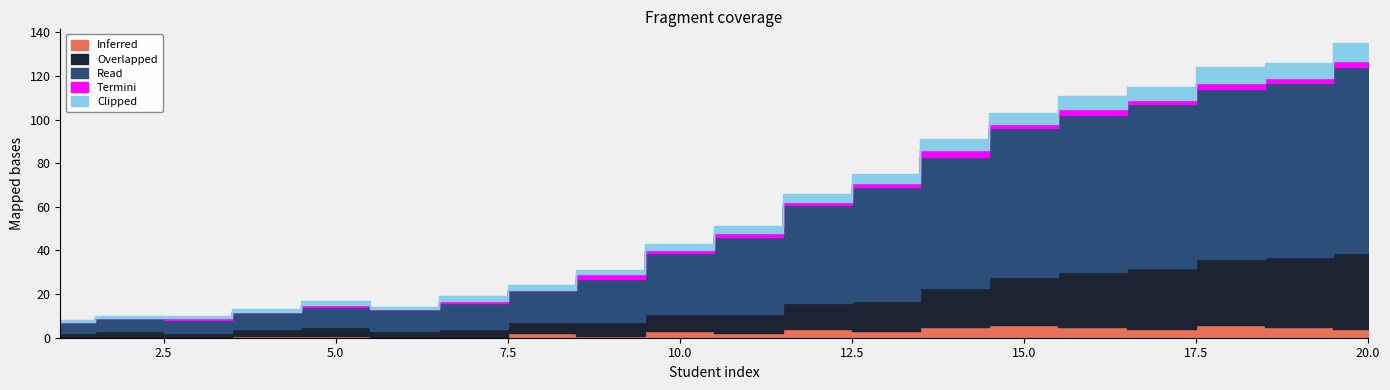

Reading left to right, list all the values displayed in this chart.

Inferred: 1=0	2=0	3=0	4=1	5=1	6=0	7=0	8=2	9=1	10=3	11=2	12=4	13=3	14=5	15=6	16=5	17=4	18=6	19=5	20=4
Overlapped: 1=2	2=3	3=2	4=3	5=4	6=3	7=4	8=5	9=6	10=8	11=9	12=12	13=14	14=18	15=22	16=25	17=28	18=30	19=32	20=35
Read: 1=5	2=6	3=6	4=8	5=9	6=10	7=12	8=15	9=20	10=28	11=35	12=45	13=52	14=60	15=68	16=72	17=75	18=78	19=80	20=85
Termini: 1=0	2=0	3=1	4=0	5=1	6=0	7=1	8=0	9=2	10=1	11=2	12=1	13=2	14=3	15=2	16=3	17=2	18=3	19=2	20=3
Clipped: 1=1	2=1	3=1	4=1	5=2	6=1	7=2	8=2	9=2	10=3	11=3	12=4	13=4	14=5	15=5	16=6	17=6	18=7	19=7	20=8